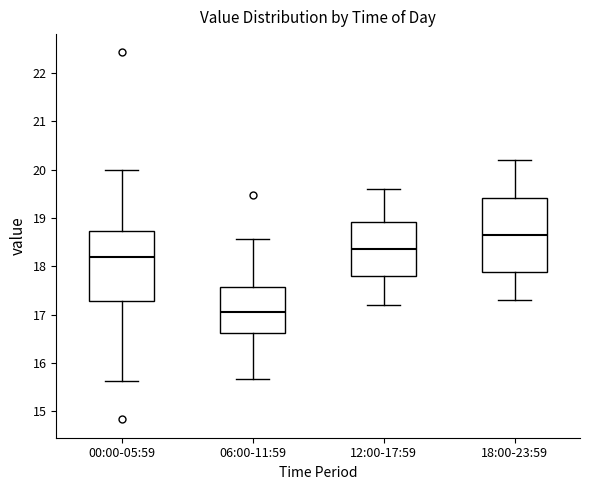

Which box has the lowest median line?

06:00-11:59